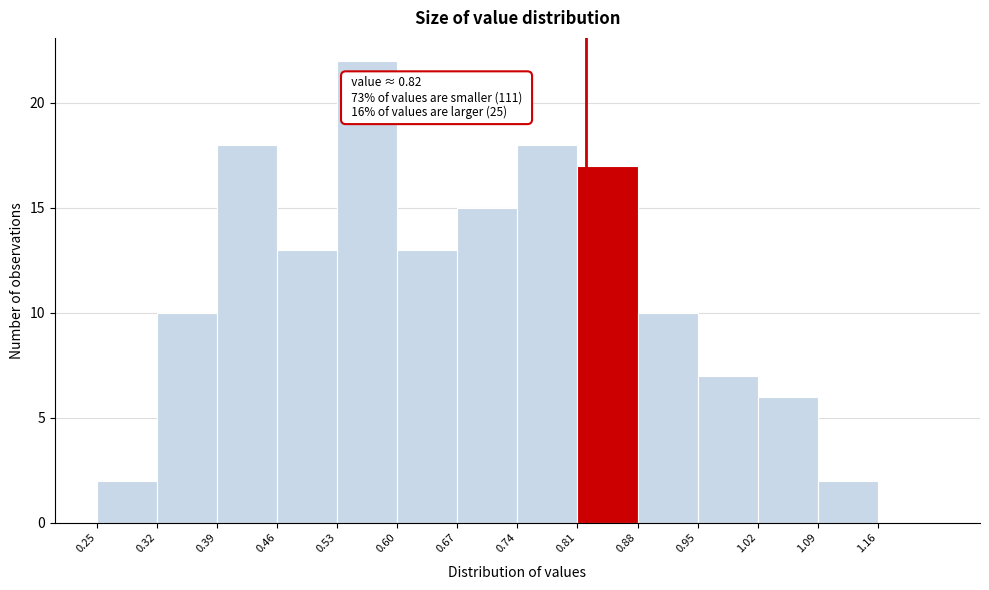

Over which range of the x-axis is the bar tallest?

0.53 to 0.60